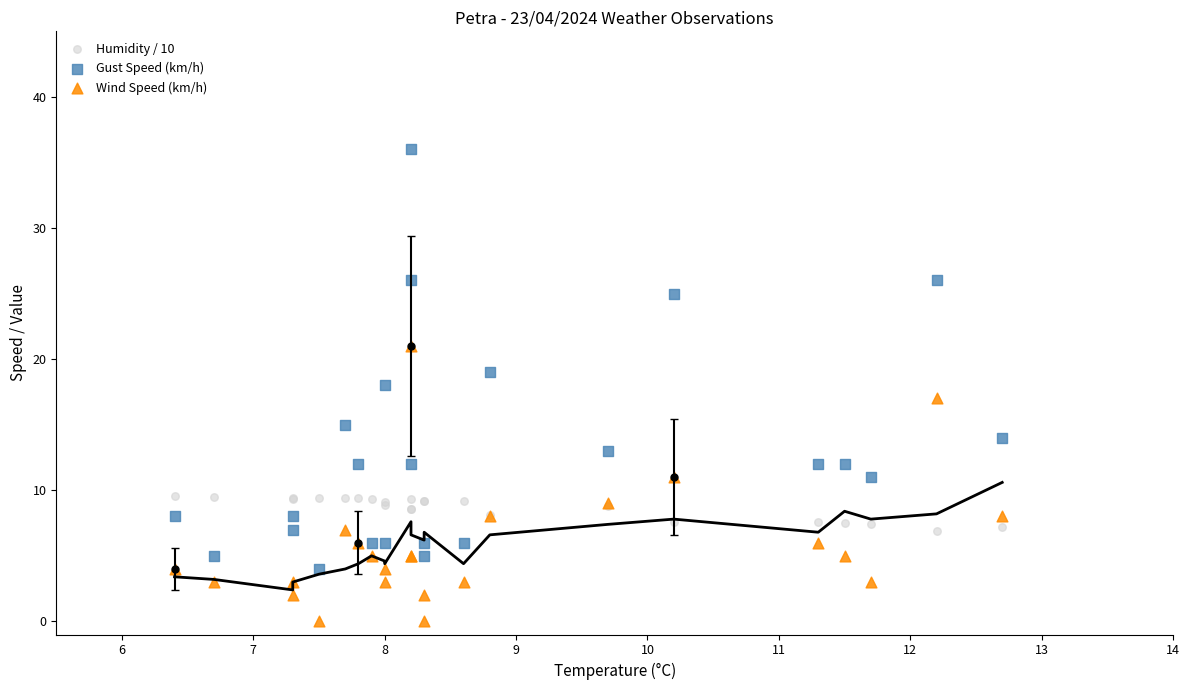

What is the X range (max minus min) for the scatter plot?

6.3